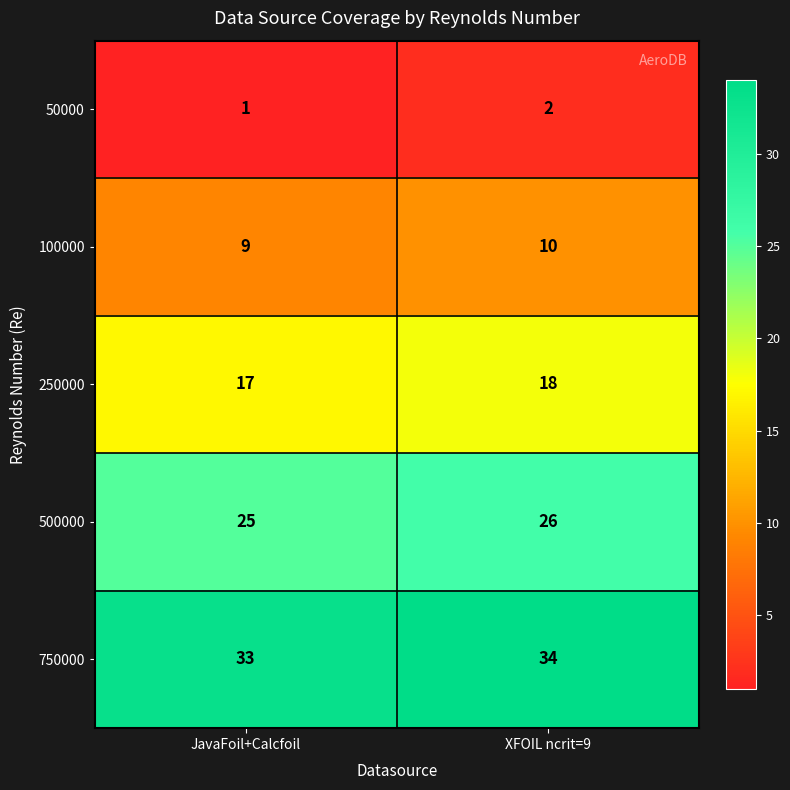

What is the total value across all series at XFOIL ncrit=9?

90